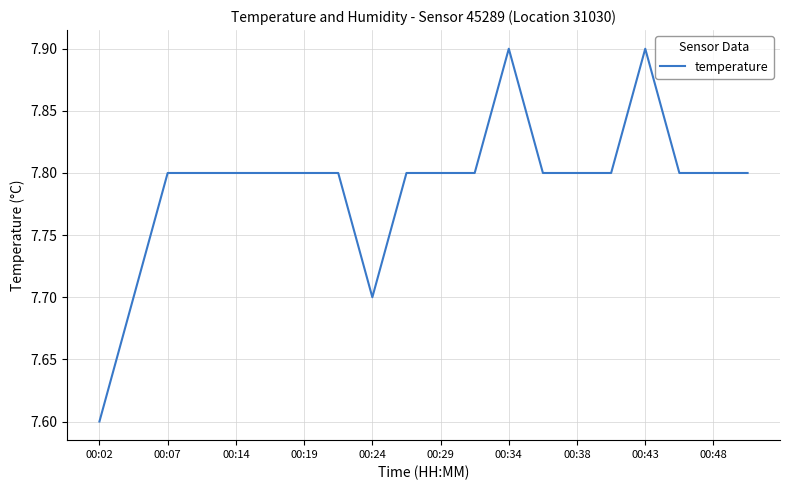

What is the difference between the maximum and minimum values?

0.3